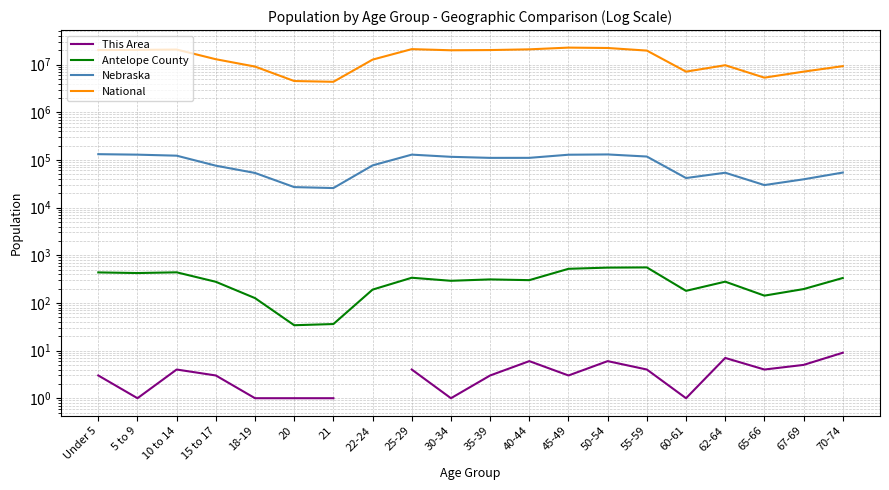

Does the chart have visible grid lines?

Yes